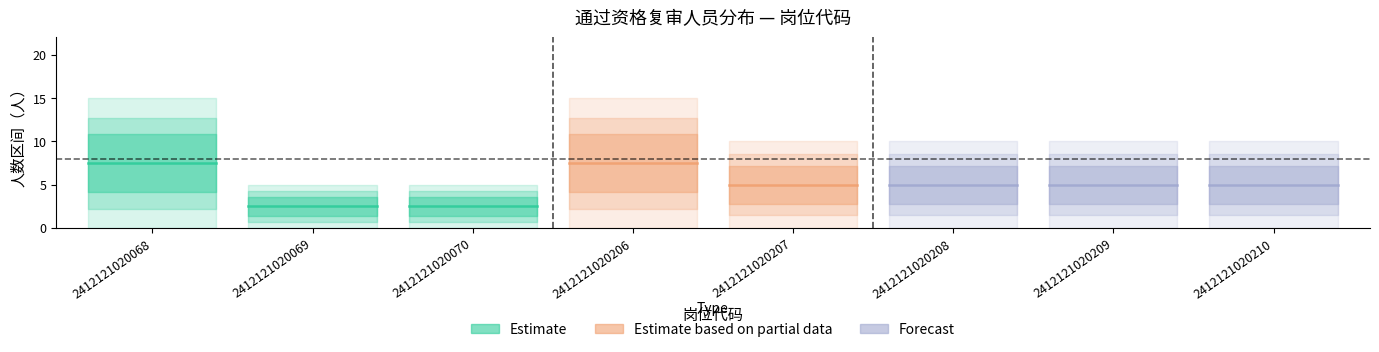

At which label is Estimate closest to 7?

2412121020068